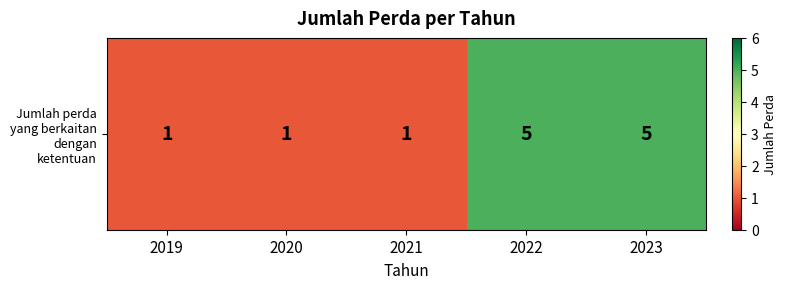

Is it true that the value at 2022 is 3?

False